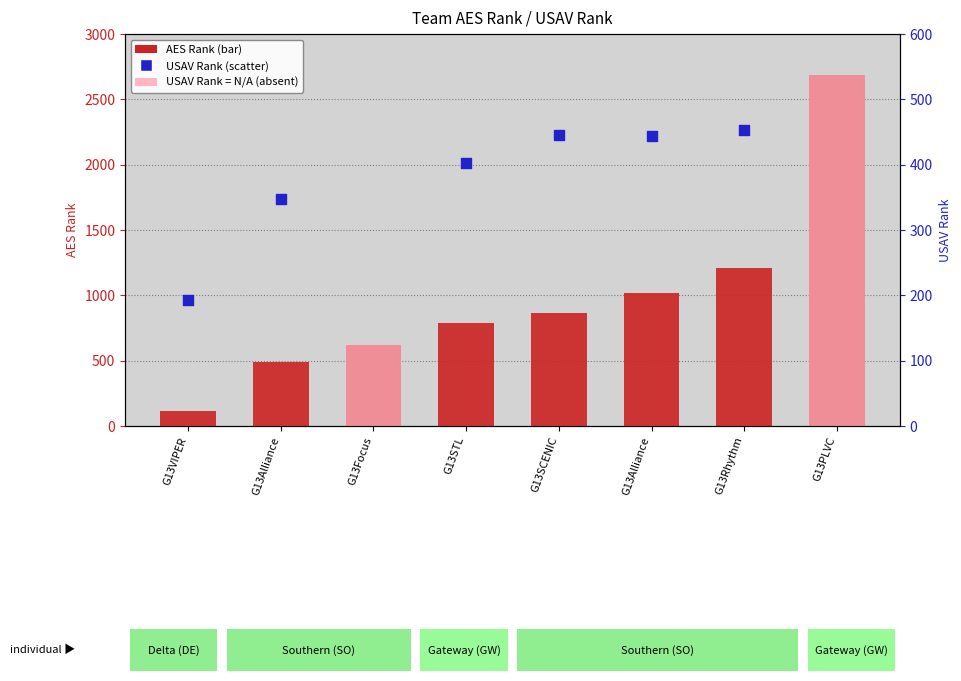

Which series contains the highest Y value?

AES Rank